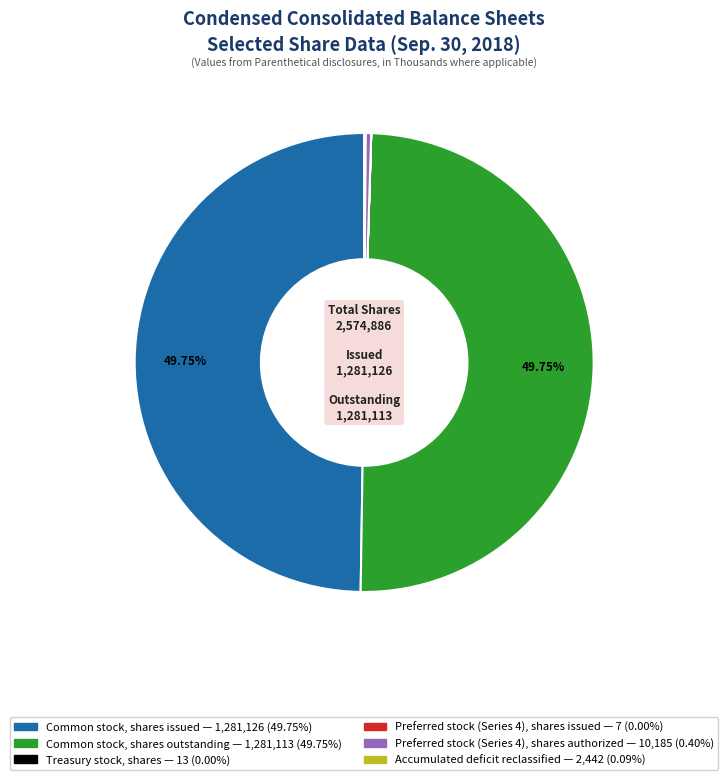

Does any single category account for the majority?

No